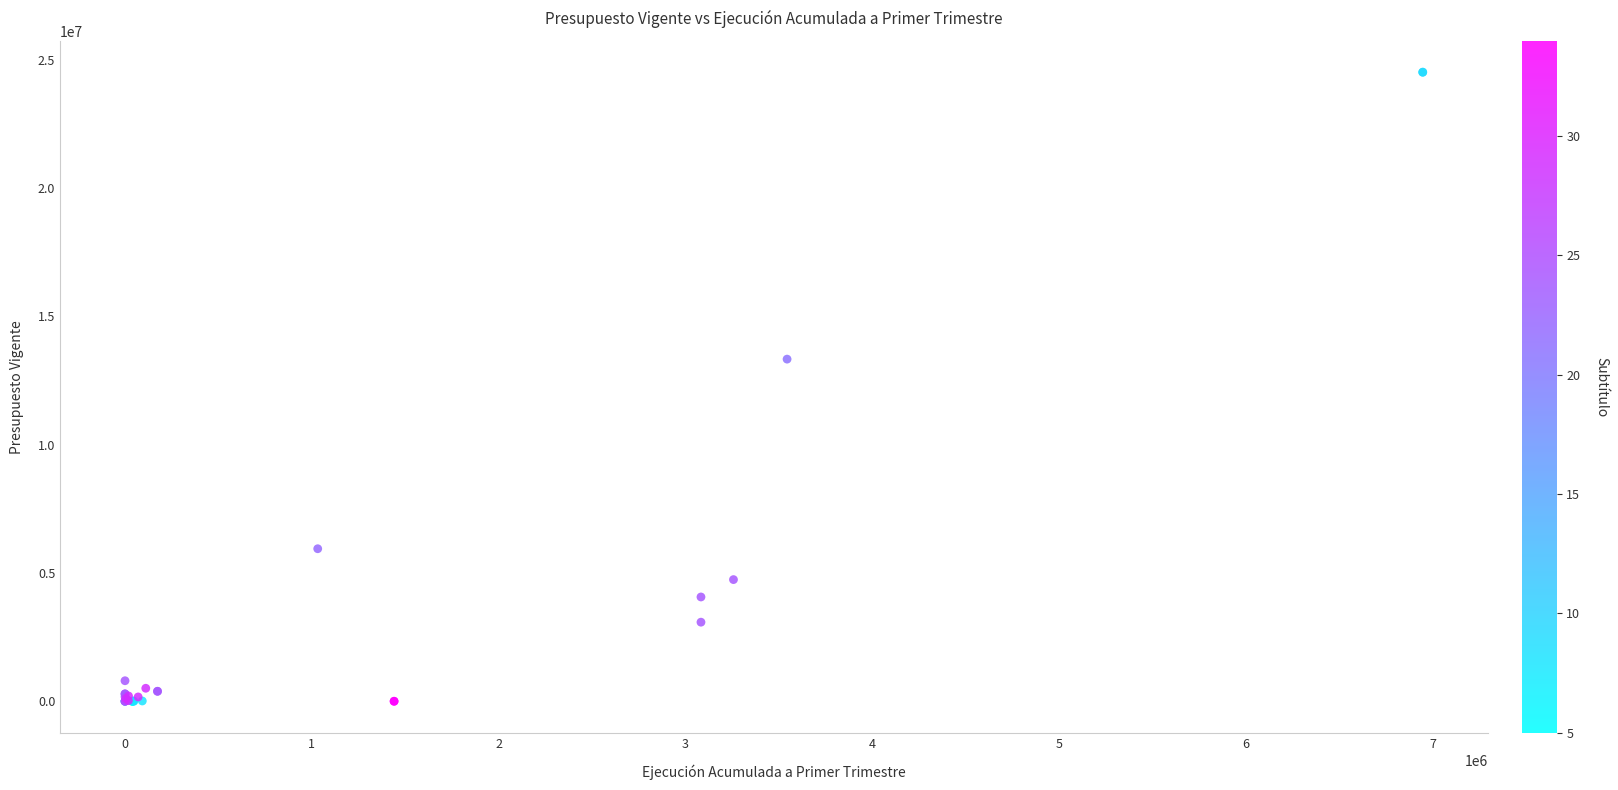

What Y value in the scatter plot is closest to 12258164?

13334001